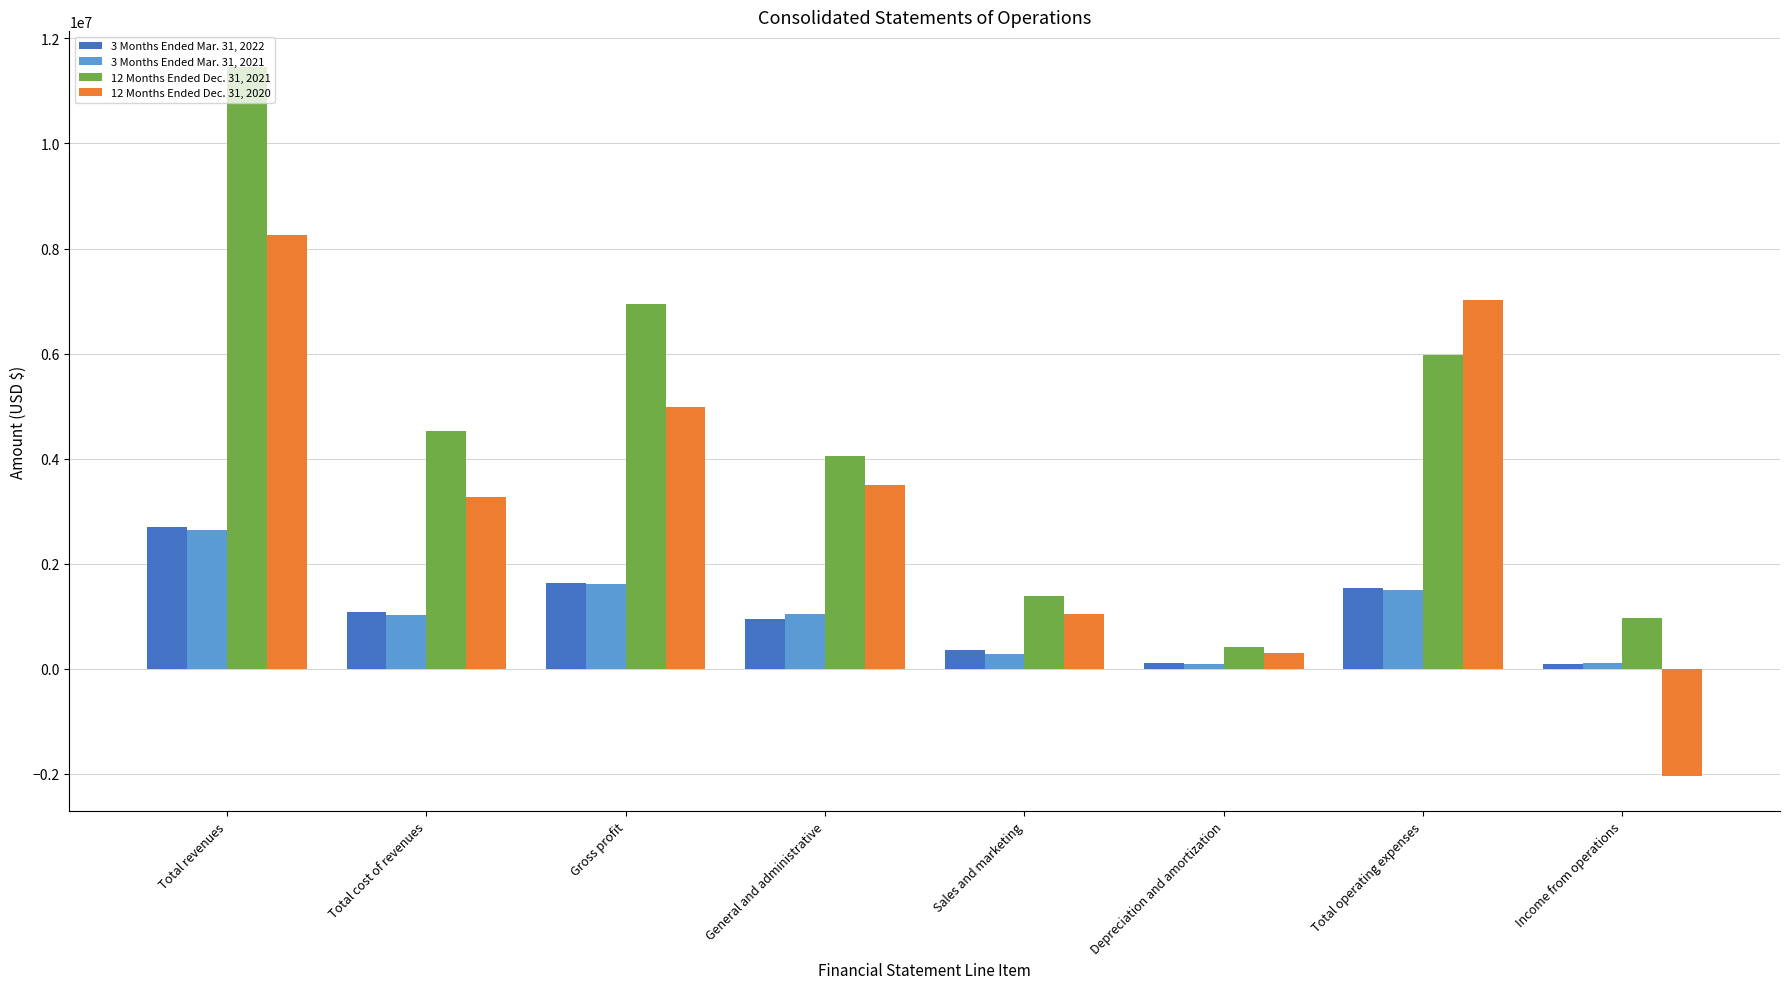

Where is 12 Months Ended Dec. 31, 2021 nearest to the value 5937098?

Total operating expenses